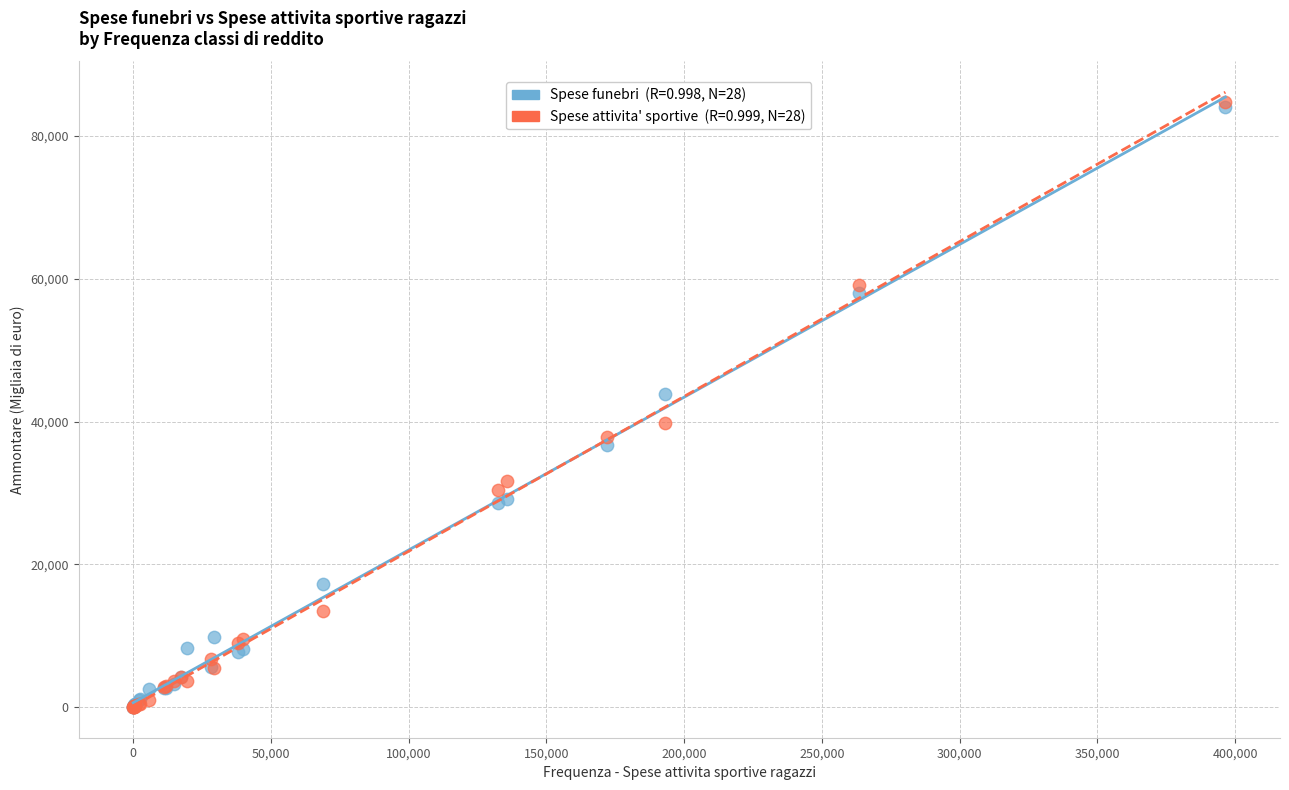

Across all series, what Y value is closest to 42365?

43821